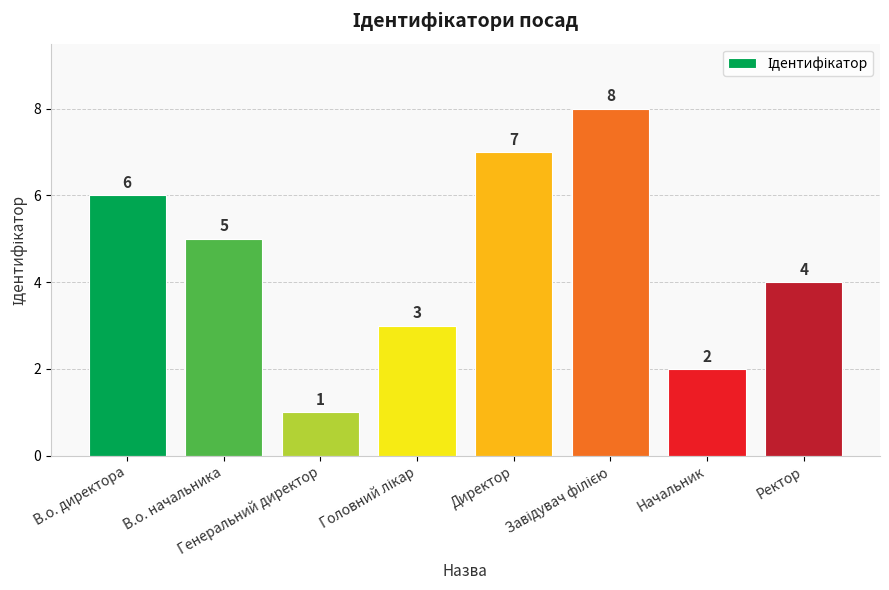

What is the greatest value displayed?

8